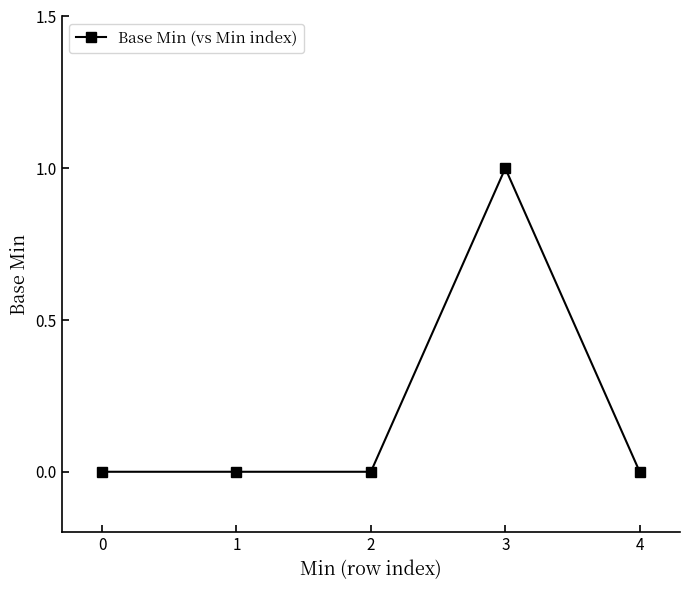

What is the value of the 4th point from the left?

1